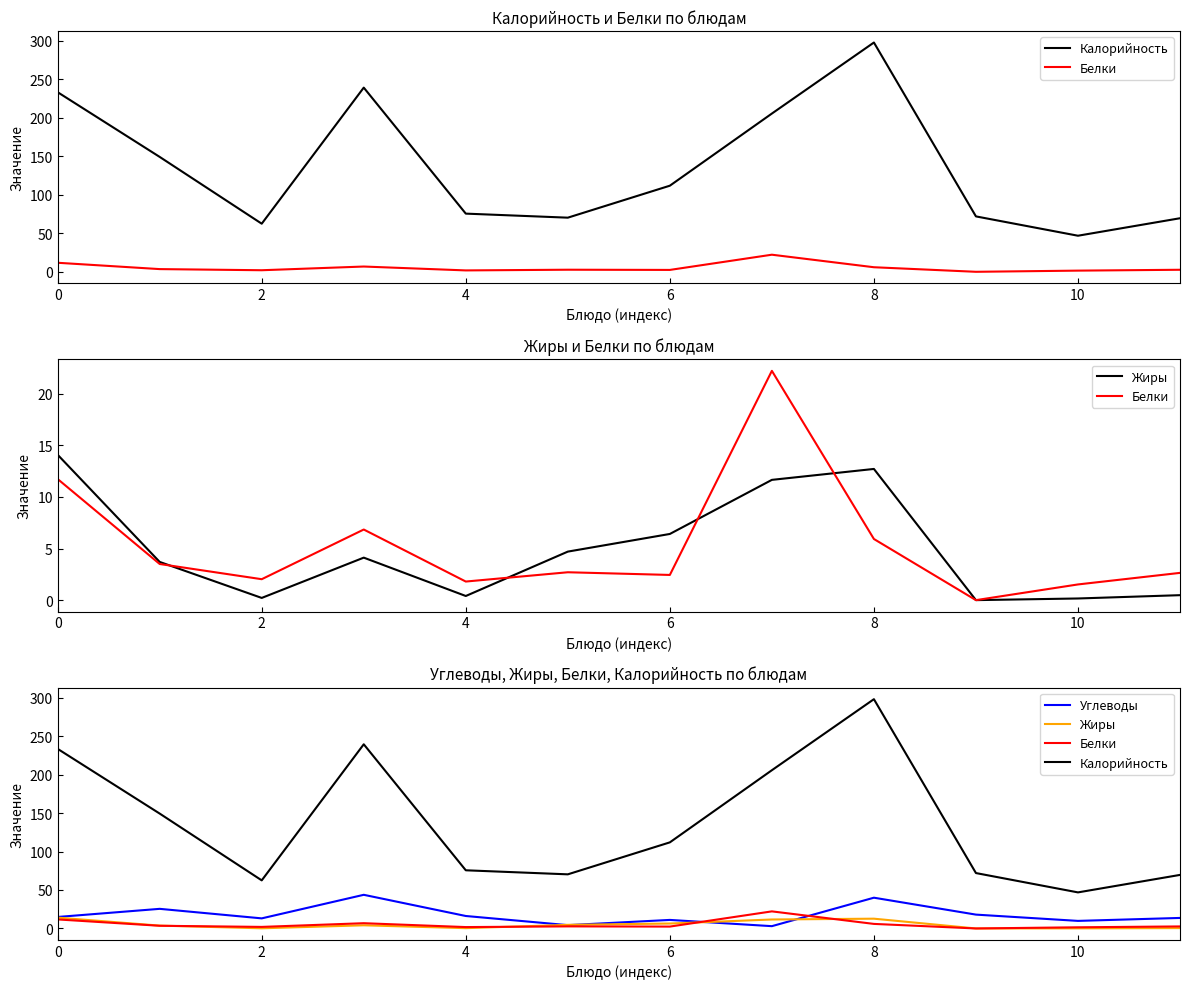

What is the sum of all Калорийность values?

1634.5